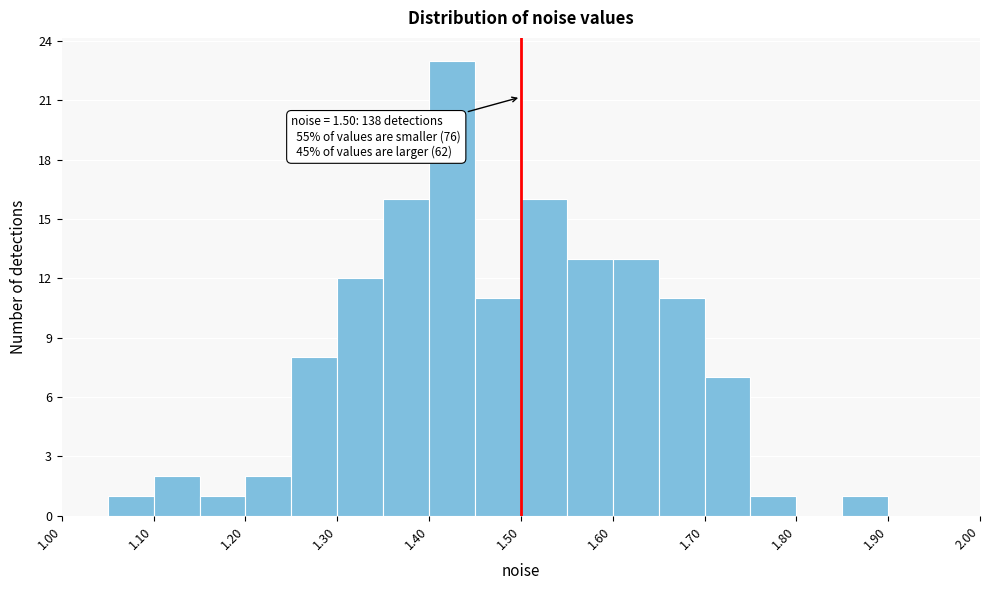

Over which range of the x-axis is the bar tallest?

1.40 to 1.45